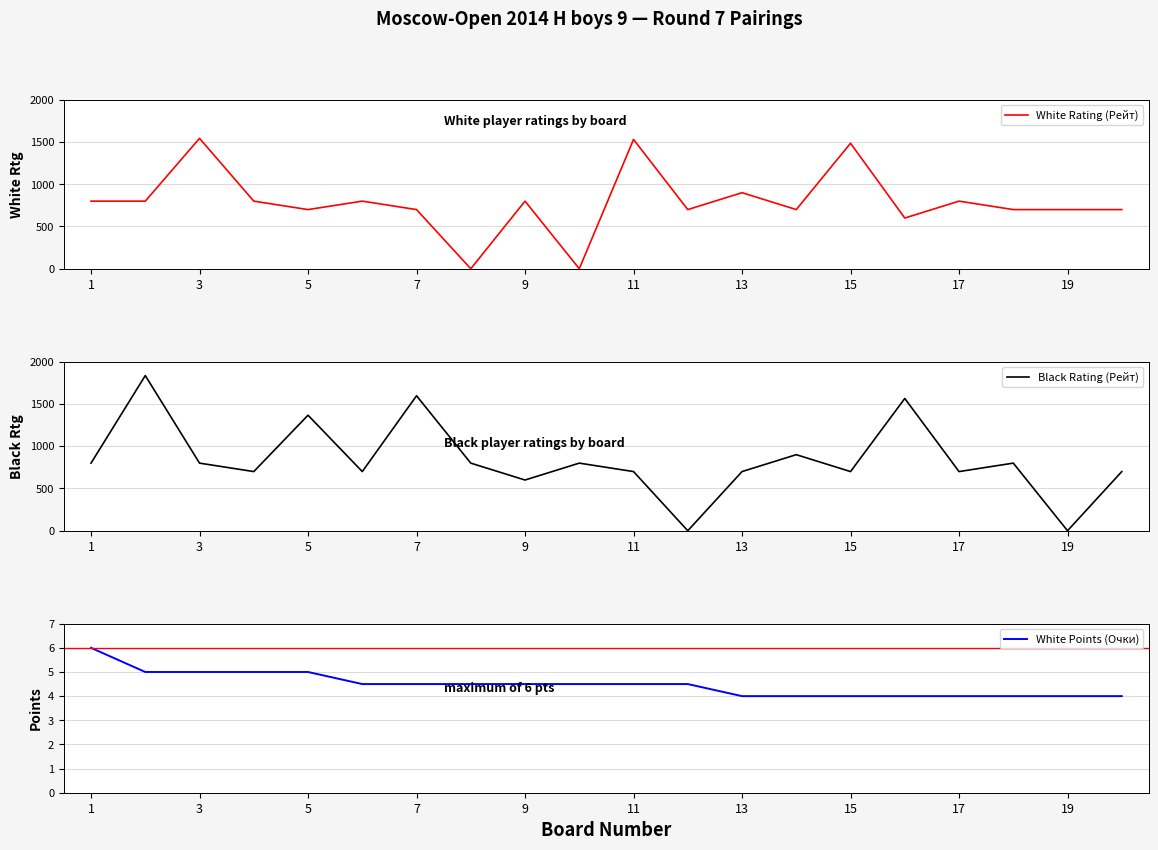

Reading left to right, transcribe all the data shown in this chart.

White Rating (Рейт): 800.0	800.0	1543.0	800.0	700.0	800.0	700.0	0.0	800.0	0.0	1530.0	700.0	900.0	700.0	1485.0	600.0	800.0	700.0	700.0	700.0
Black Rating (Рейт): 800.0	1836.0	800.0	700.0	1367.0	700.0	1597.0	800.0	600.0	800.0	700.0	0.0	700.0	900.0	700.0	1565.0	700.0	800.0	0.0	700.0
White Points (Очки): 6.0	5.0	5.0	5.0	5.0	4.5	4.5	4.5	4.5	4.5	4.5	4.5	4.0	4.0	4.0	4.0	4.0	4.0	4.0	4.0